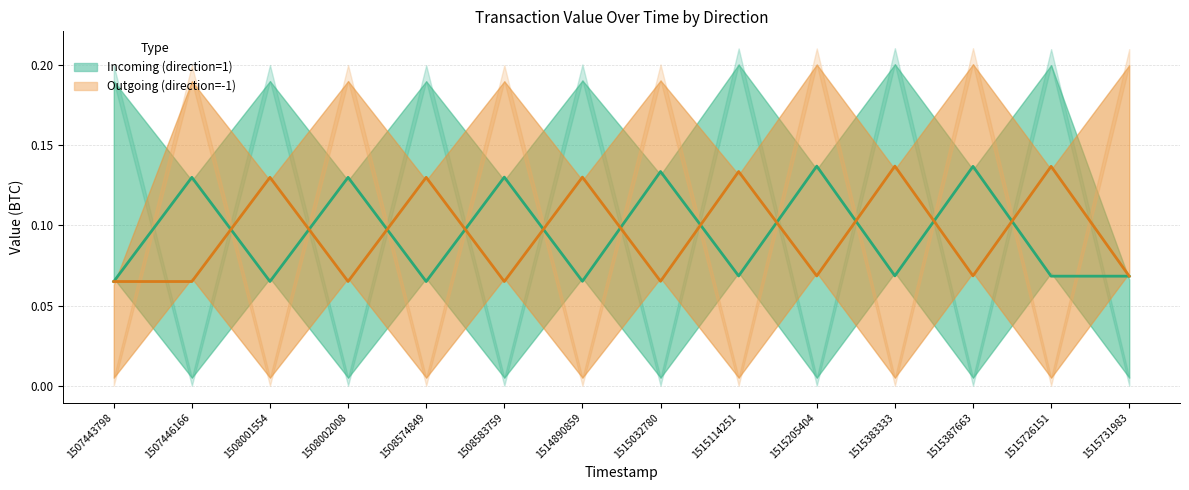

What is the value of the Outgoing (direction=-1) point at the 1st from the left?

0.1